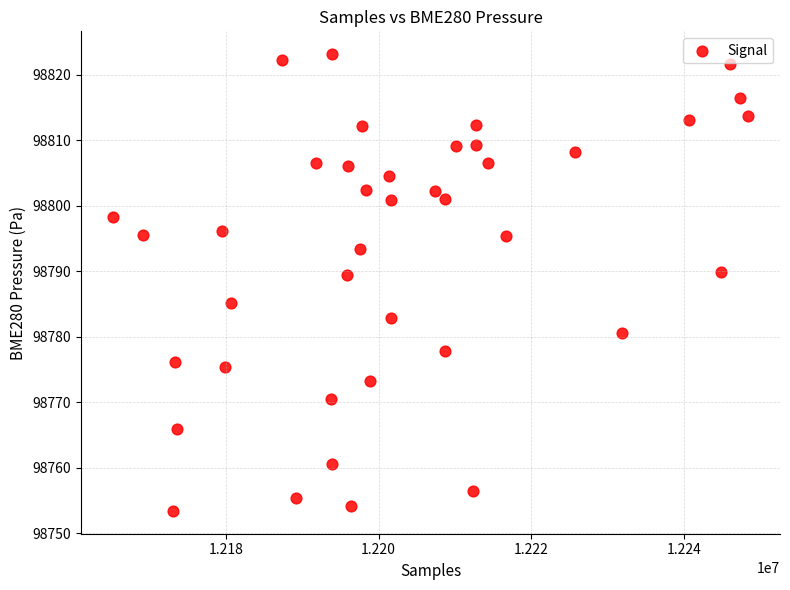

What is the range of Y values (max minus min)?

69.7